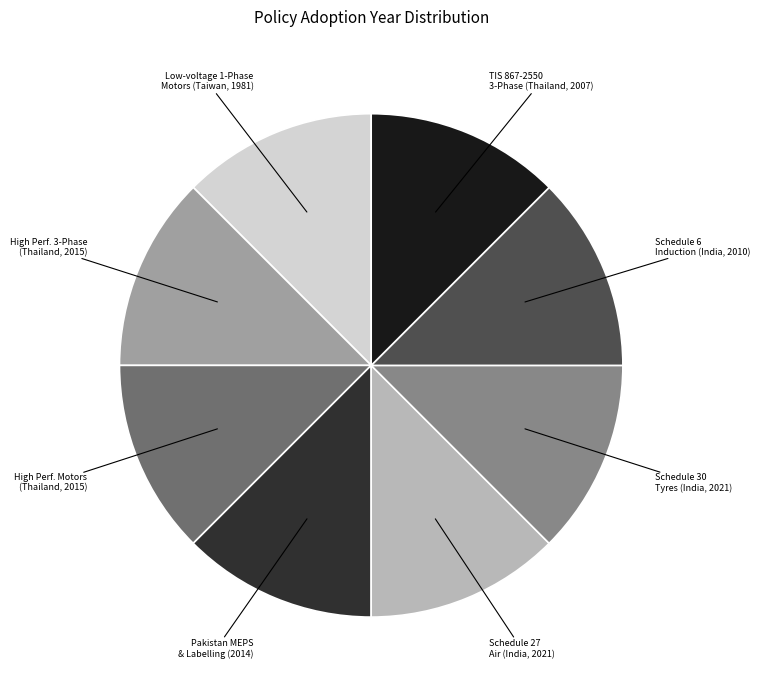

How many slices are in this pie chart?

8